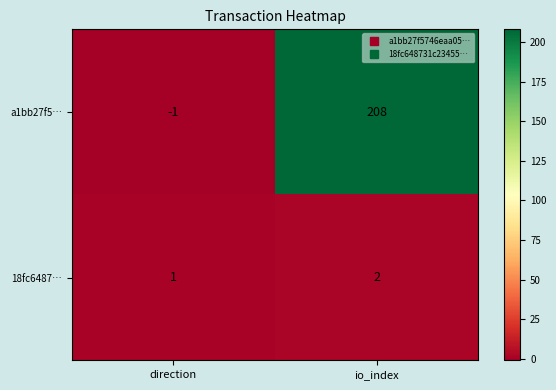

What is the maximum value shown in the chart?

208